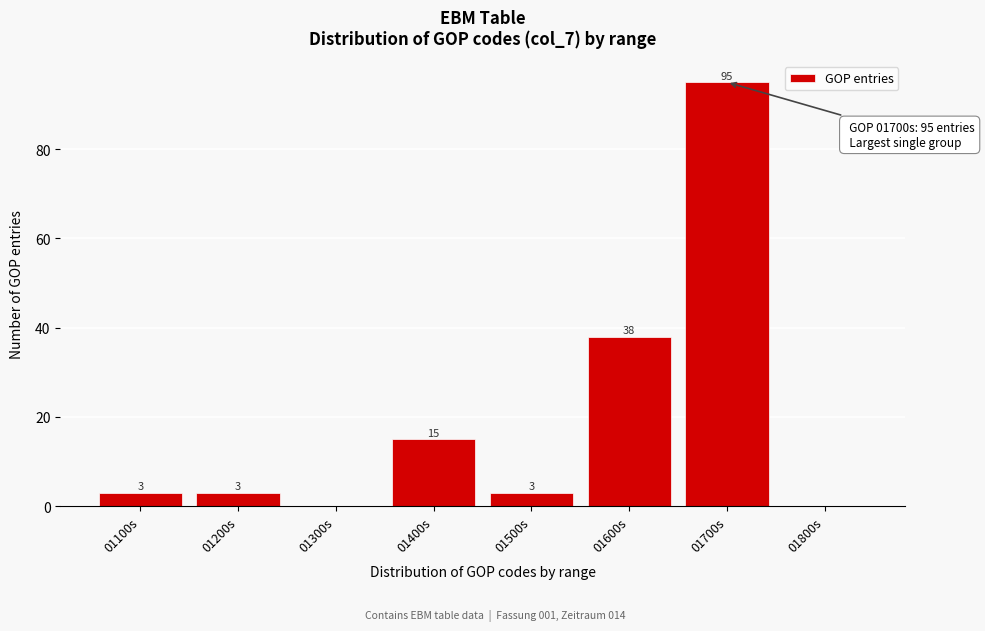

Reading left to right, what are all the values shown in this chart?

01100s=3	01200s=3	01300s=0	01400s=15	01500s=3	01600s=38	01700s=95	01800s=0